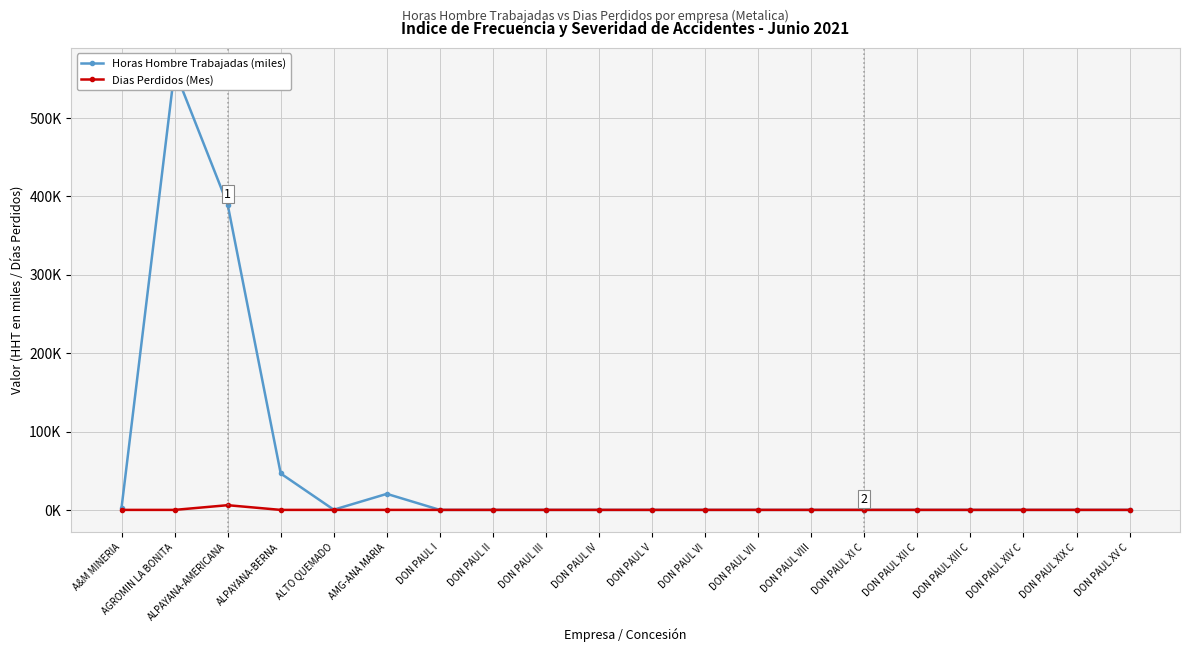

Does the chart display data point markers on the line(s)?

Yes